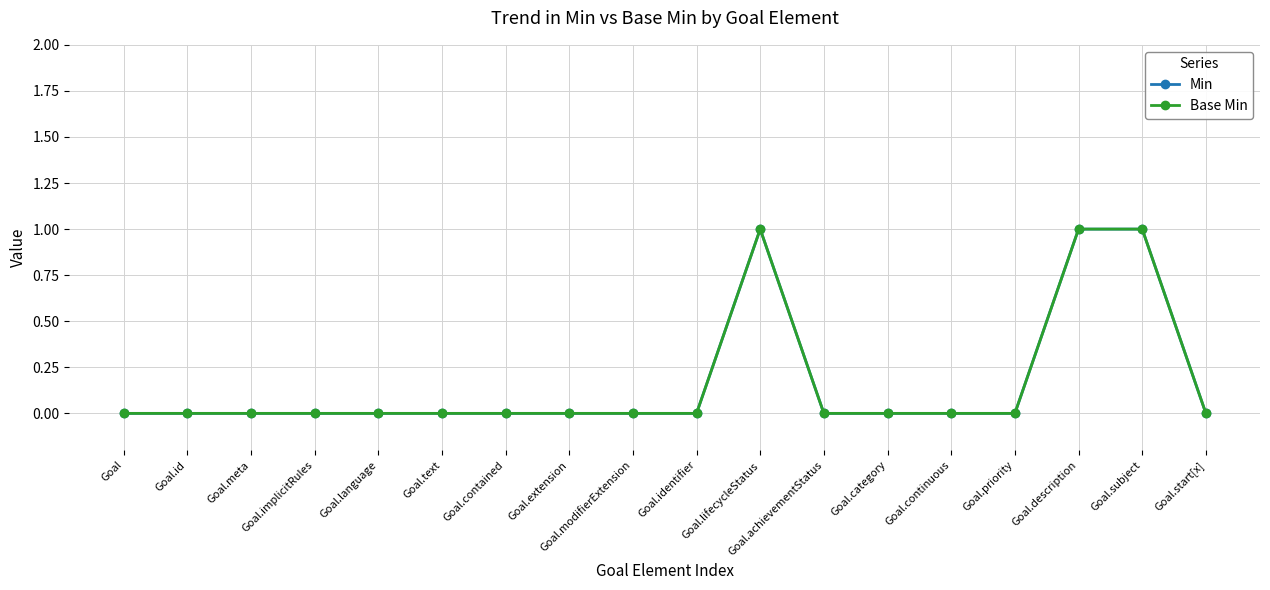

Does the chart have visible grid lines?

Yes